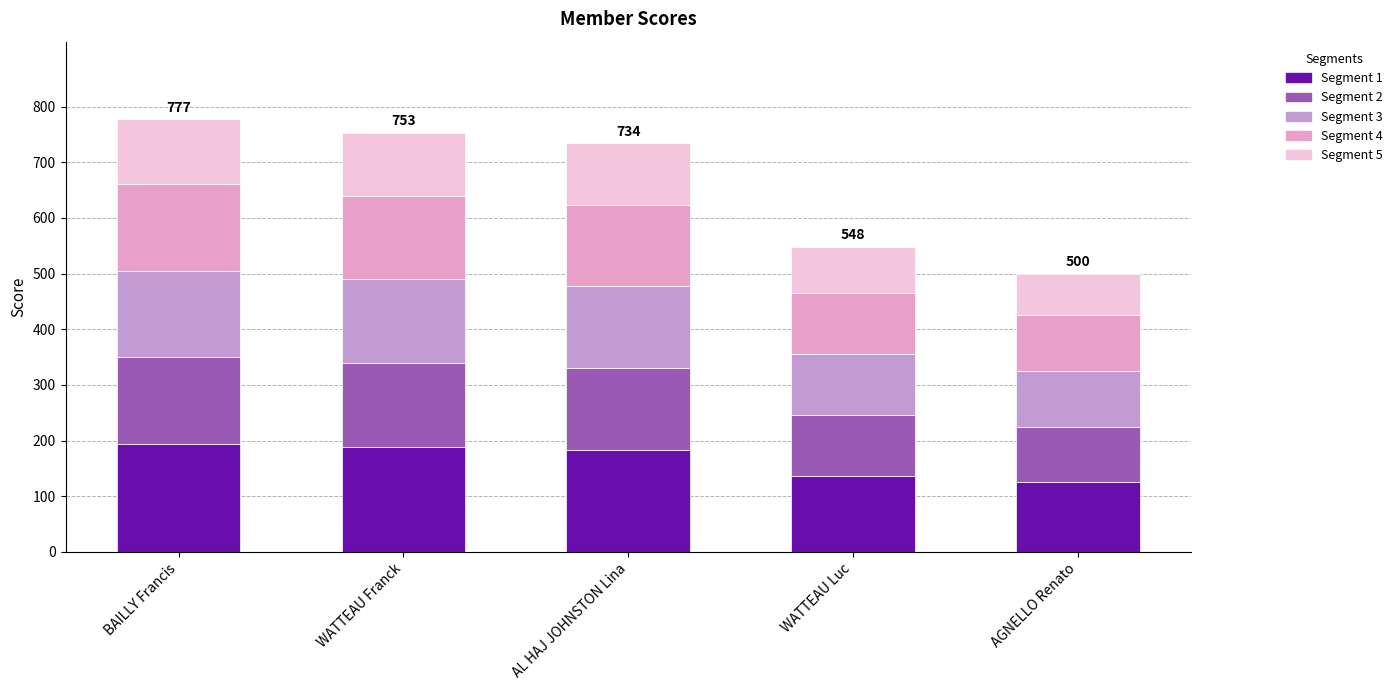

Count the number of categories in the chart.

5